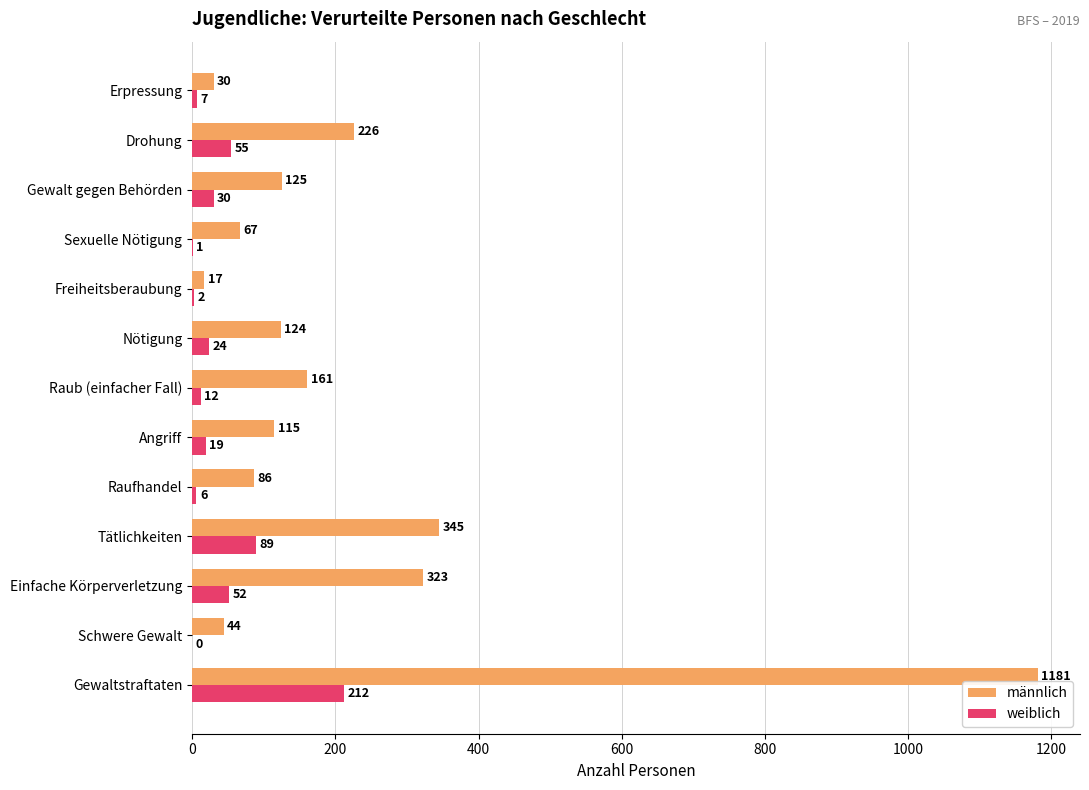

Where is weiblich nearest to the value 106?

Tätlichkeiten